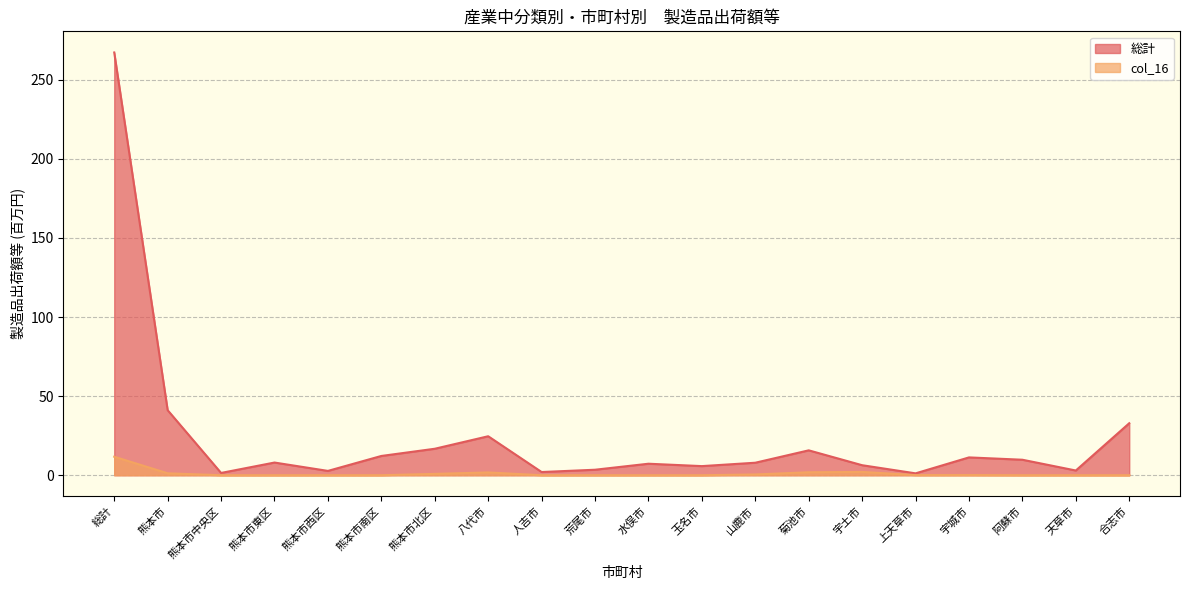

Is it true that 総計 equals 8.3 at 玉名市?

False